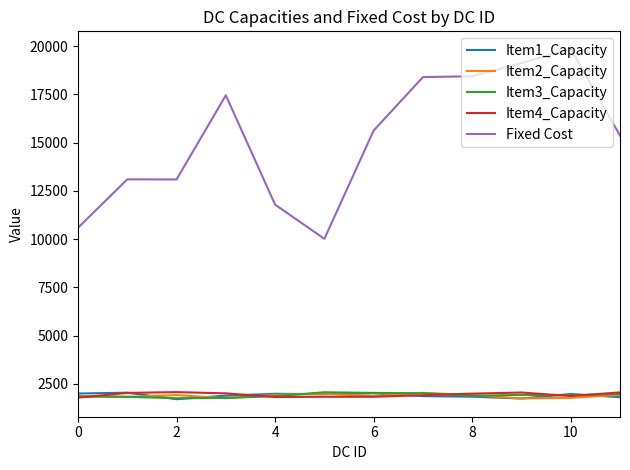

What is the highest value of the Item3_Capacity series?

2062